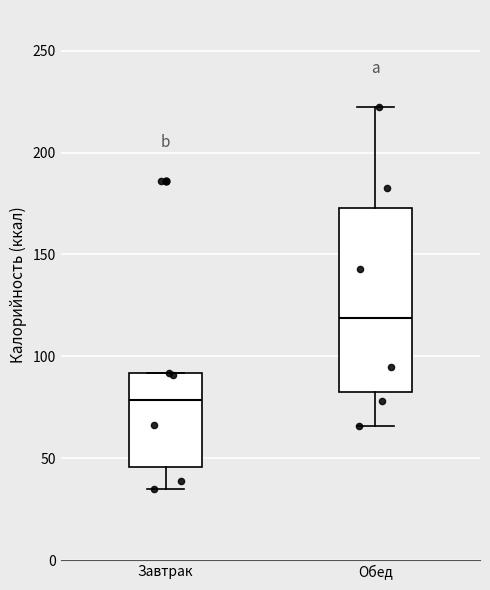

Where is the lower edge of the box for Обед on the y-axis? The values are not printed on the chart, so give them approximately, as read against the axis.

80